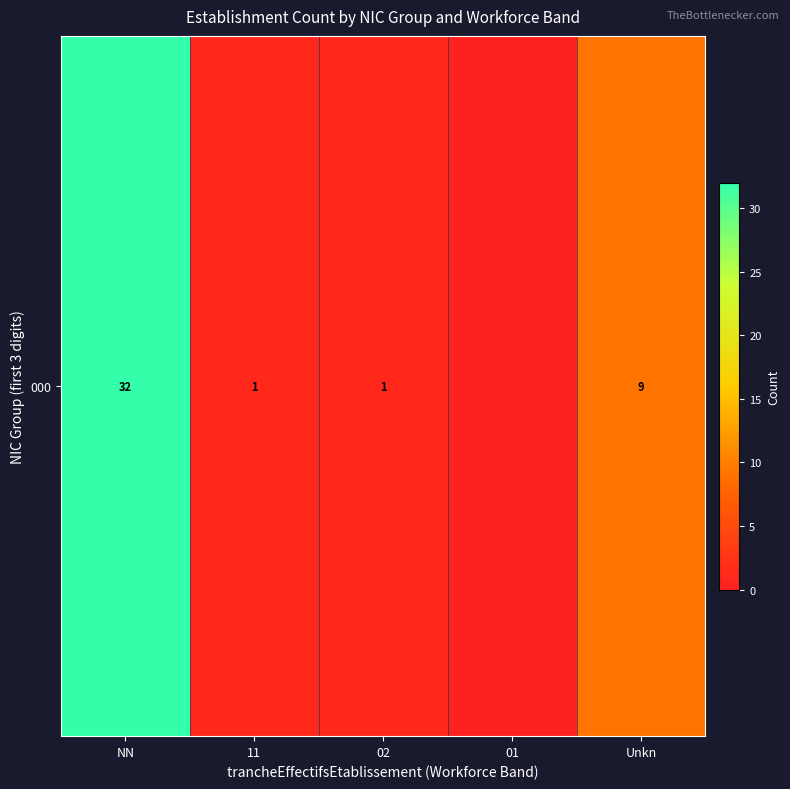

Reading right to left, transcribe all the data shown in this chart.

9	0	1	1	32